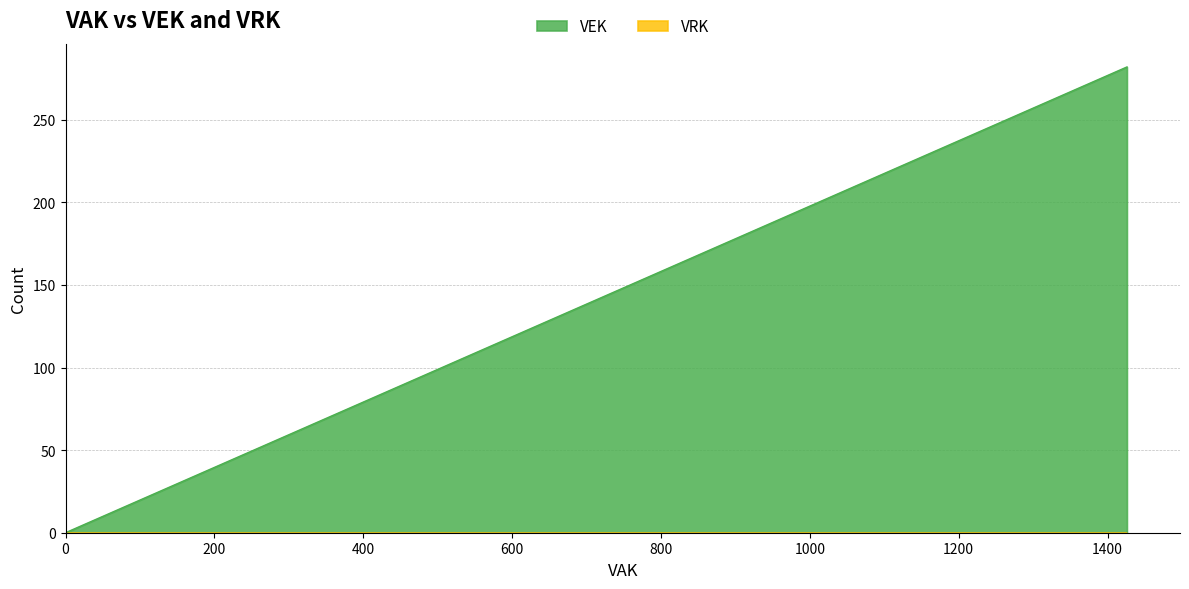

Which series has the largest range (max minus min)?

VEK